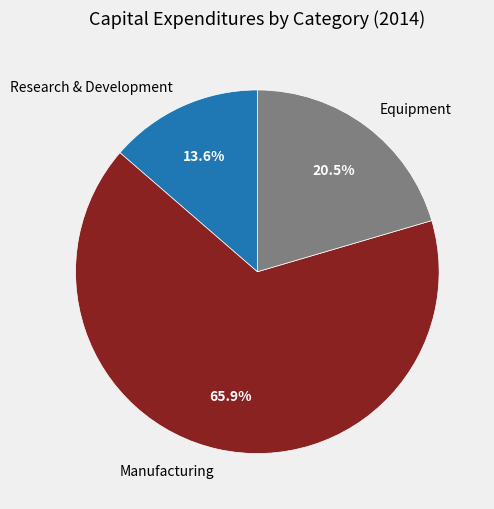

What is the total percentage of Research & Development and Equipment?

34.1%